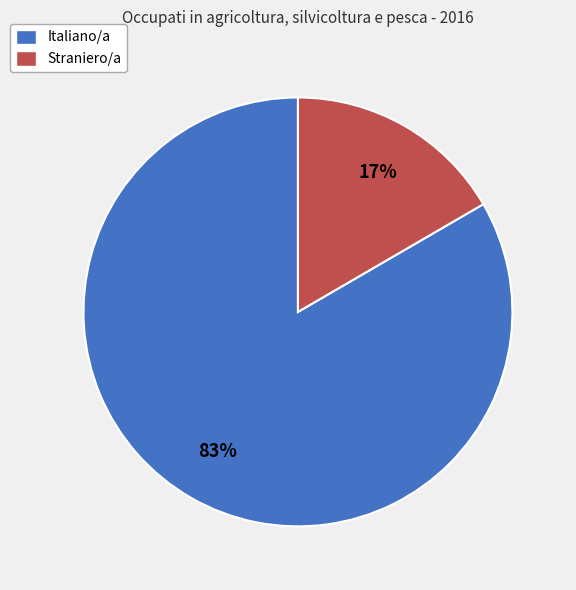

What percentage is the Straniero/a slice, to the nearest percent?

17%